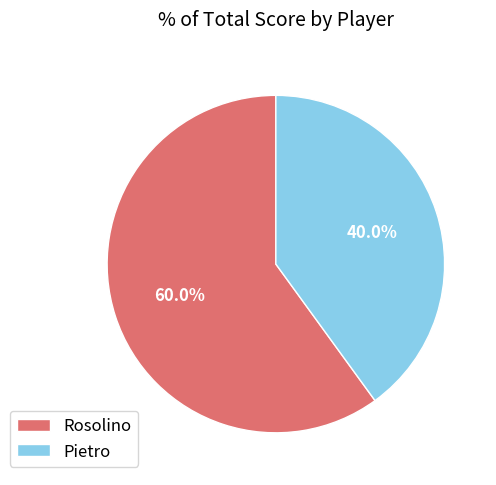

Which category has the biggest portion of the pie?

Rosolino